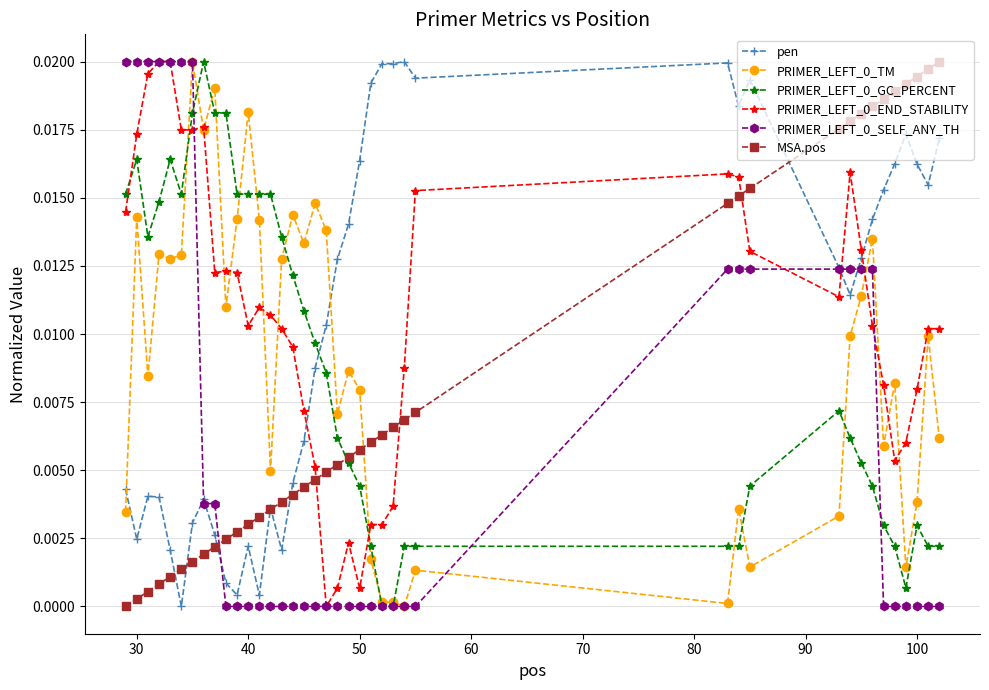

After their last crossing, which series has the higher values: MSA.pos or PRIMER_LEFT_0_END_STABILITY?

MSA.pos